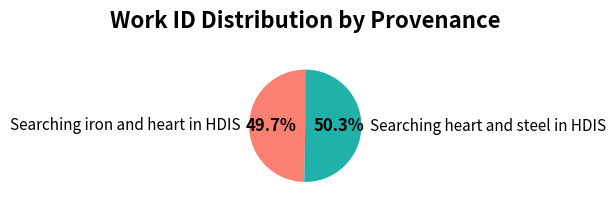

What percentage is the Searching iron and heart in HDIS slice, to the nearest percent?

50%